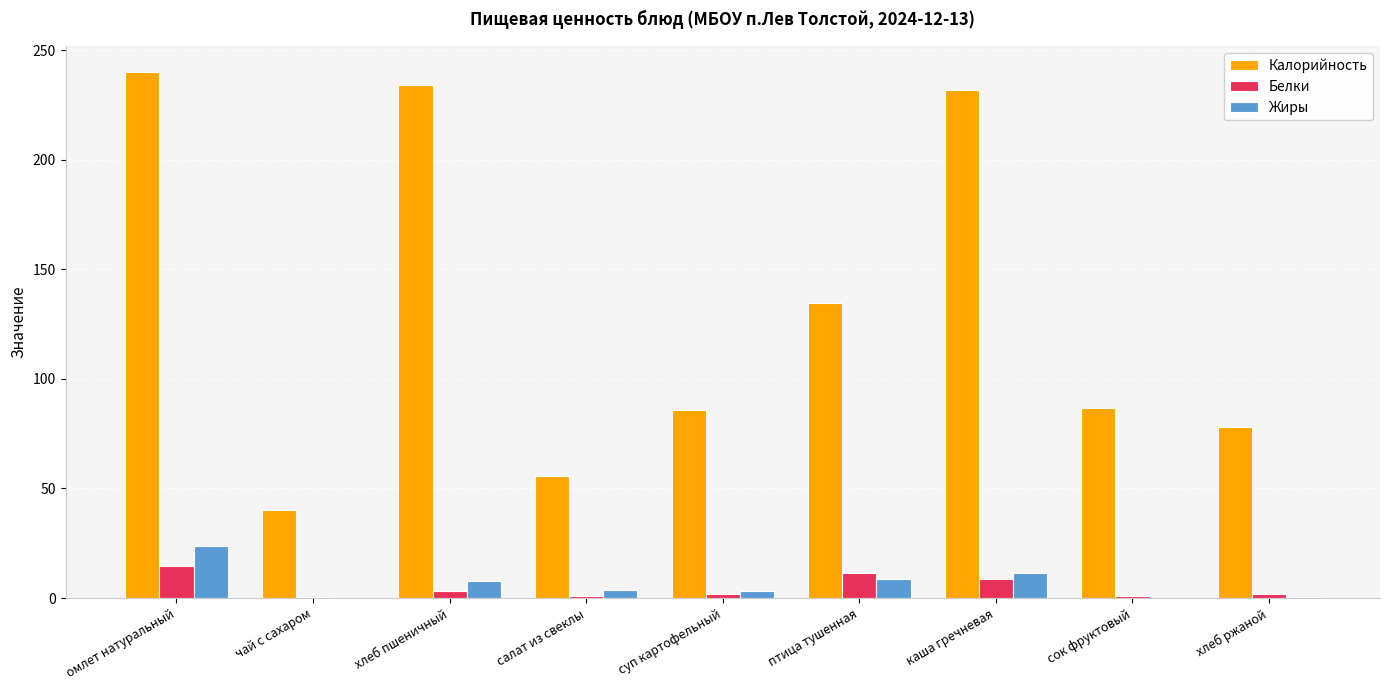

At which category is the sum across all series the highest?

омлет натуральный